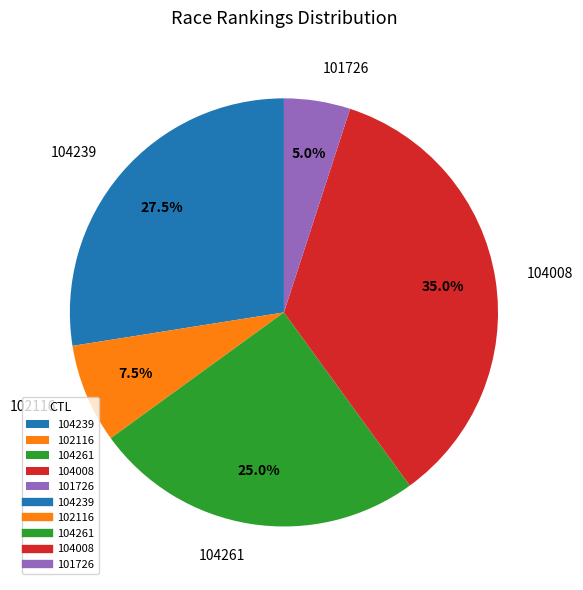

Combined, do 104261 and 101726 account for over 50%?

No